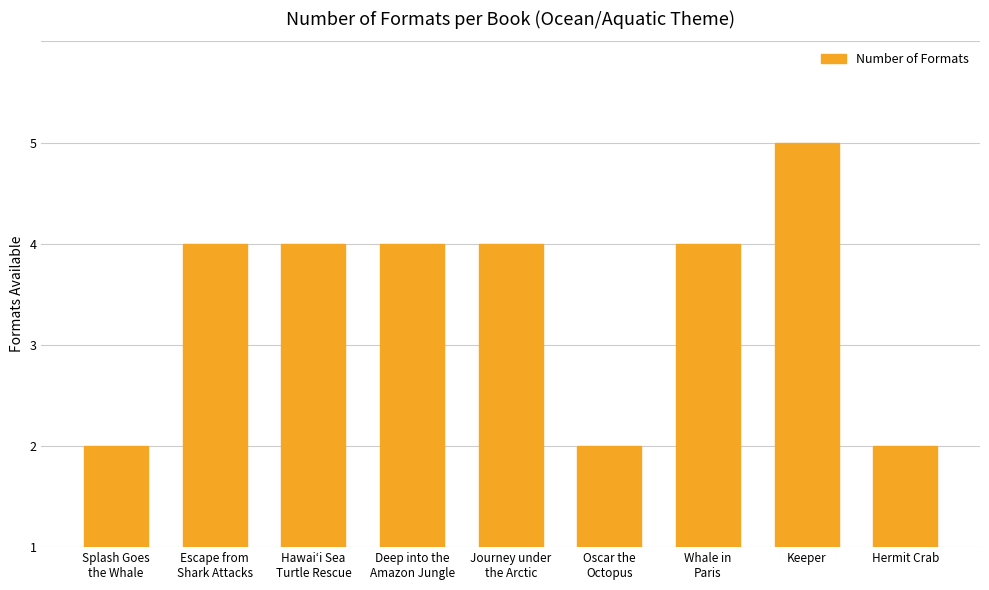

Does the chart contain any negative values?

No